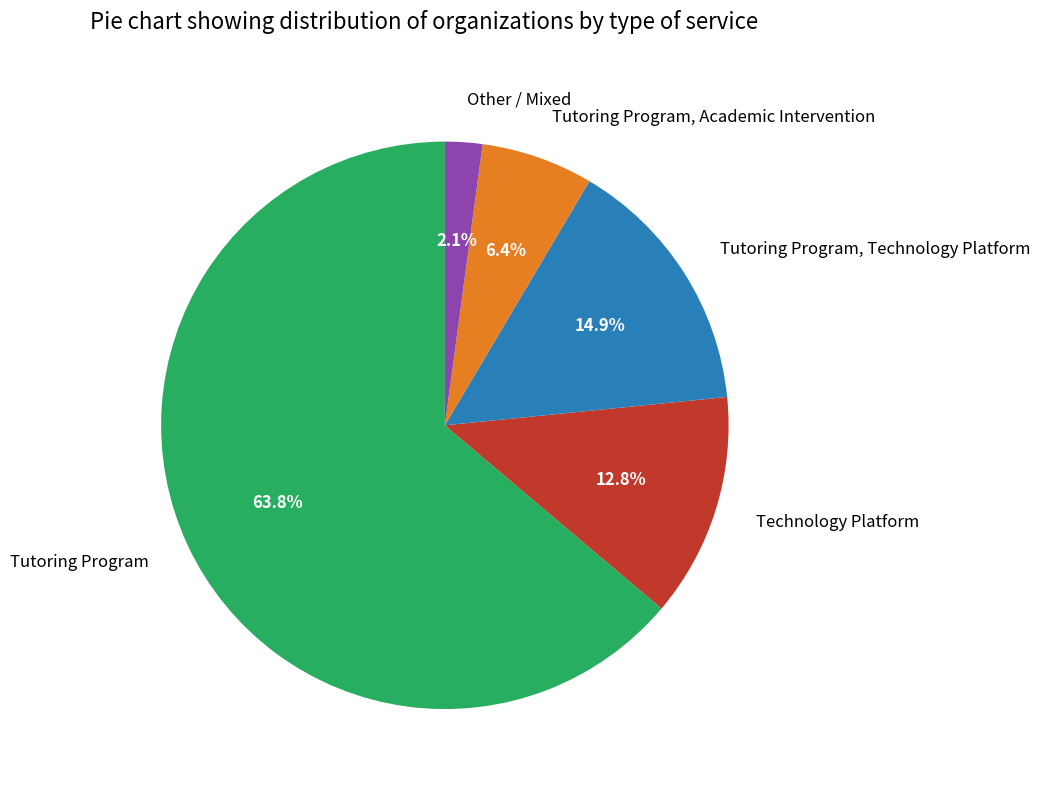

To the nearest percent, what is the average slice percentage?

20%